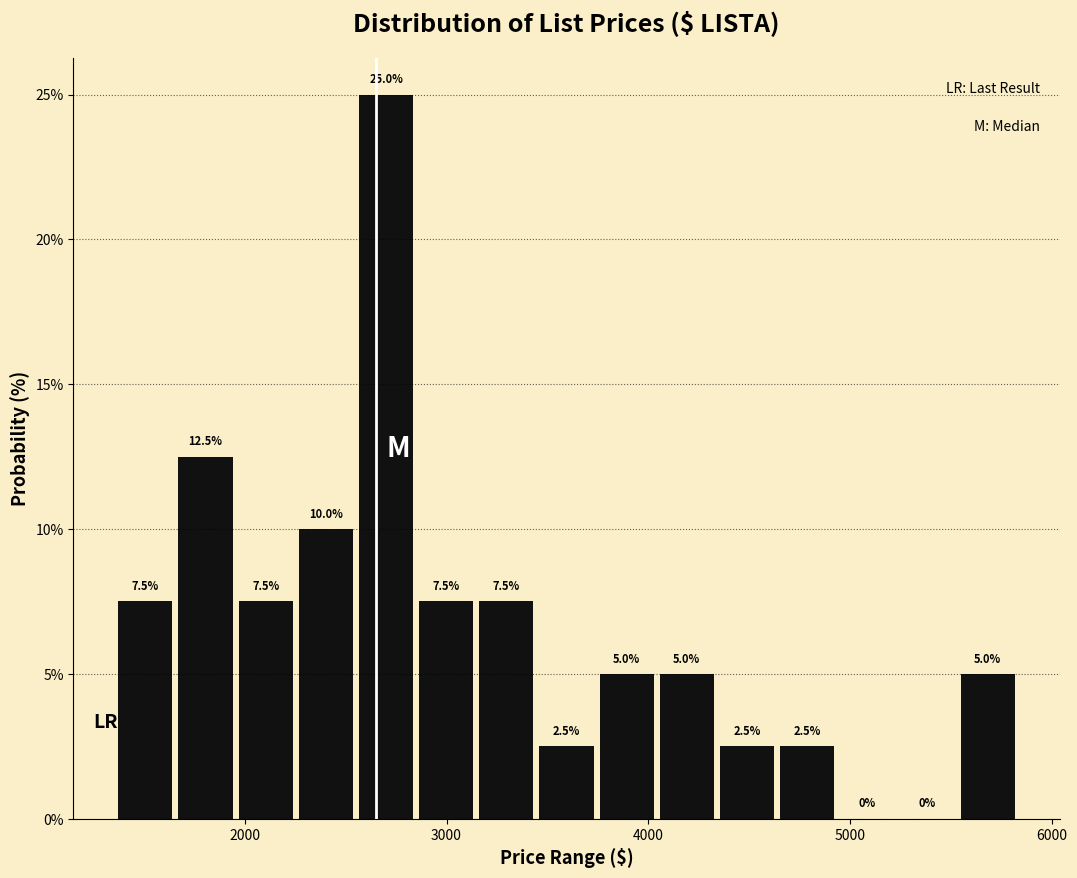

Around what value on the x-axis is the tallest bar? Give the approximate position of its centre, as read against the axis.

2700